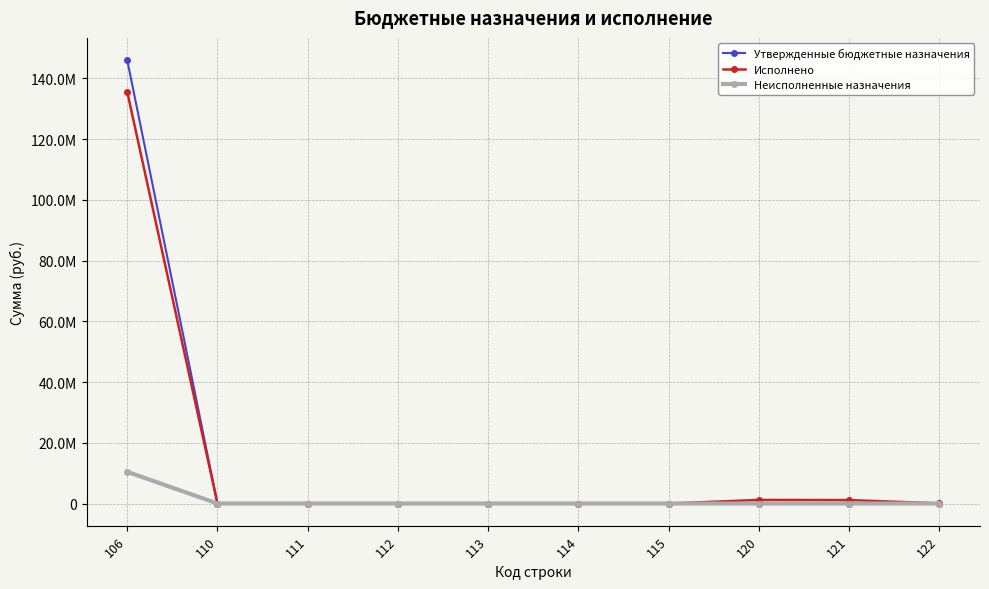

Is this an area chart (filled region under the line)?

No